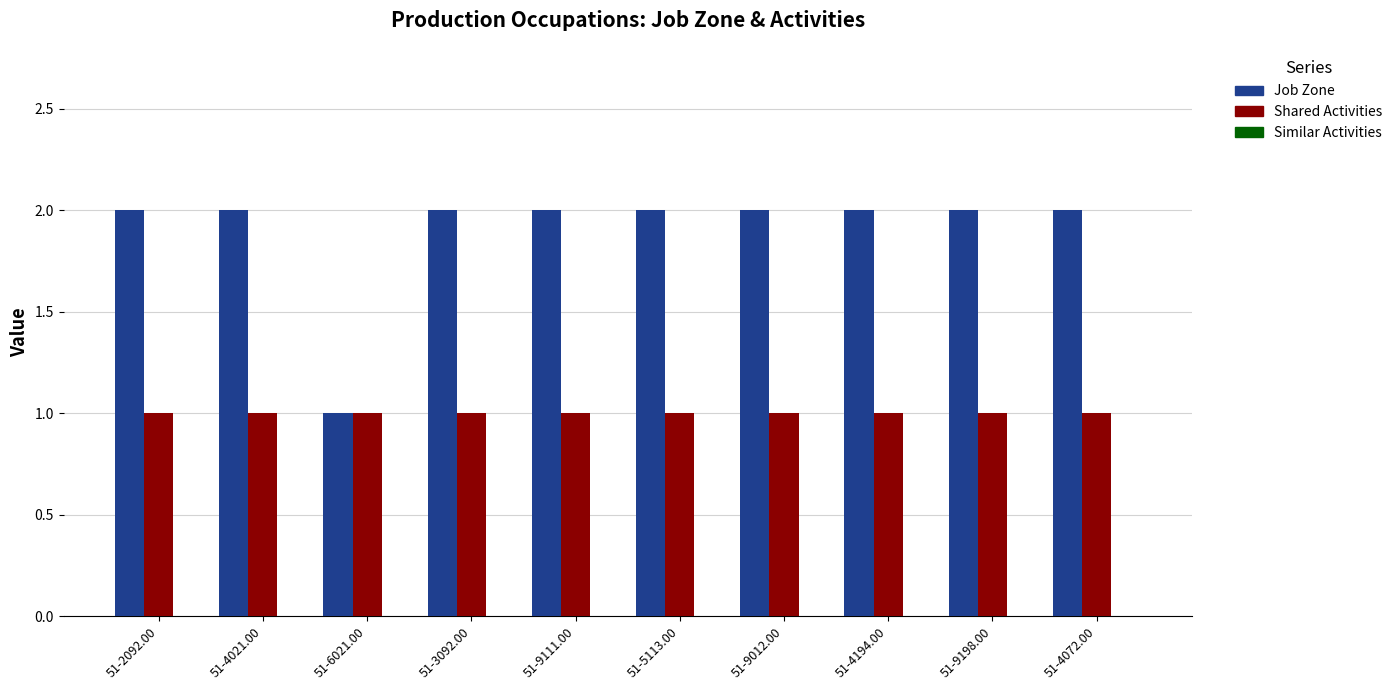

Which category has the lowest value in the Job Zone series?

51-6021.00